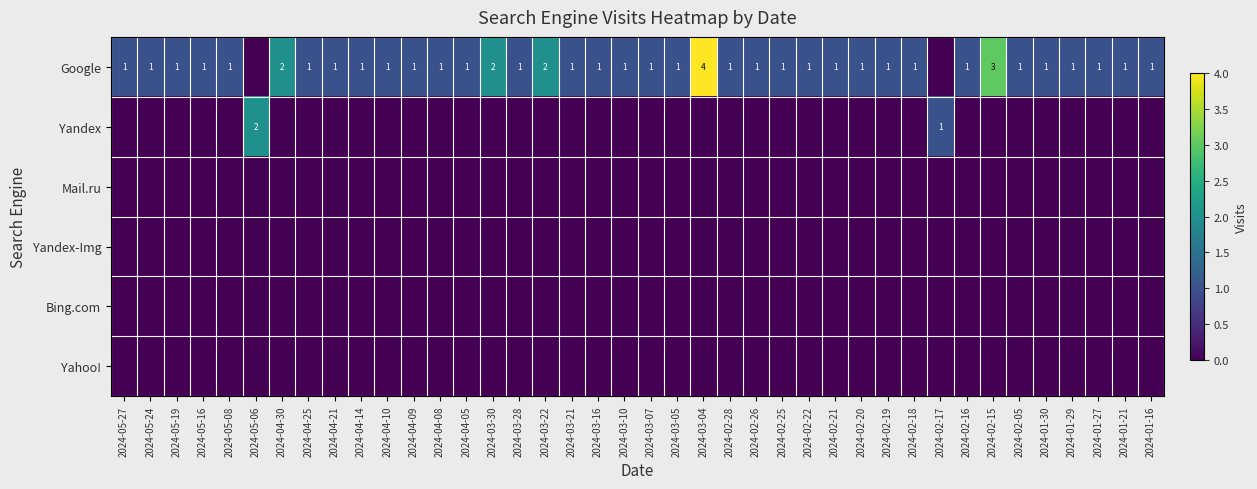

The value of Google at 2024-01-30 is 2. True or false?

False